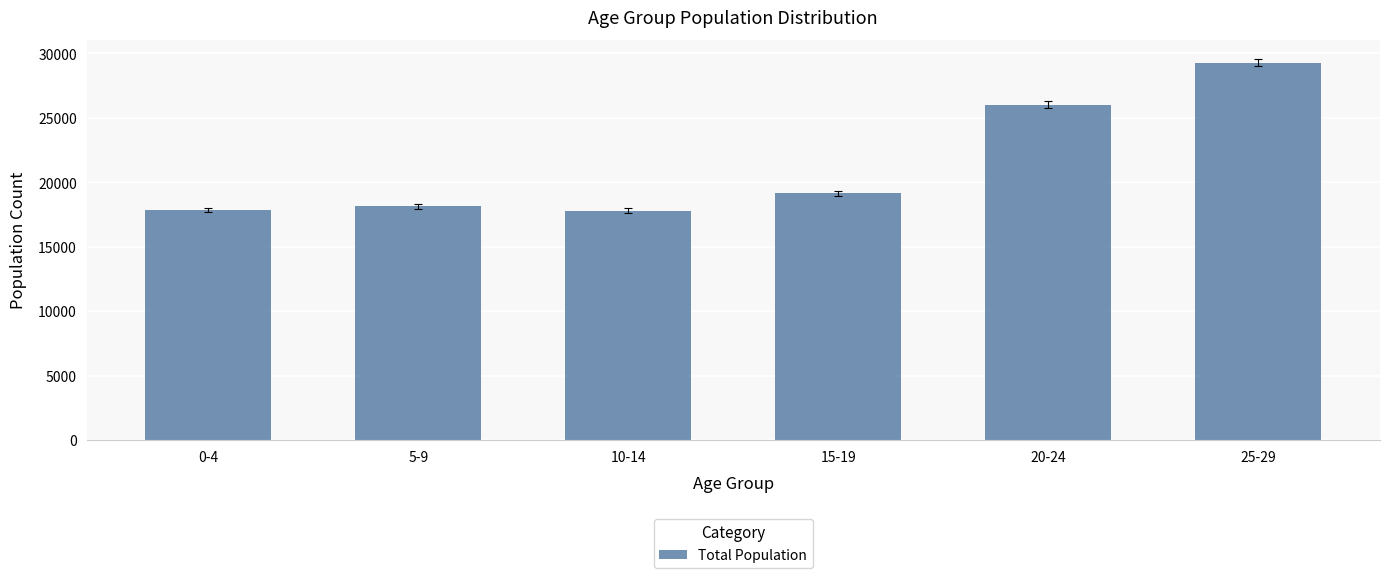

What is the difference between the second highest and minimum values?

8223